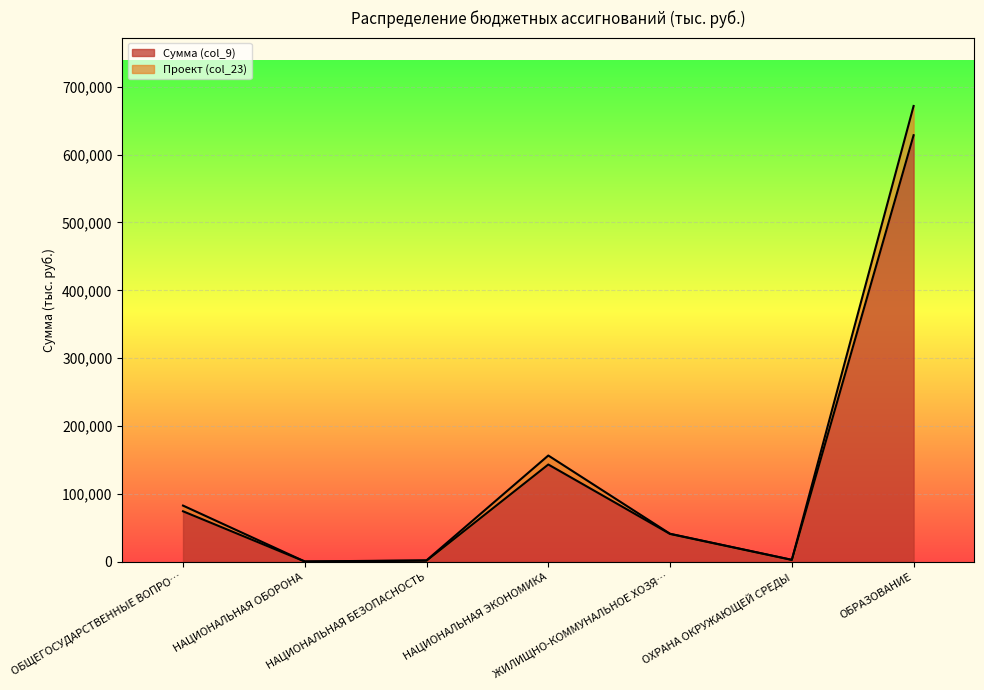

At which category is the sum across all series the highest?

ОБРАЗОВАНИЕ